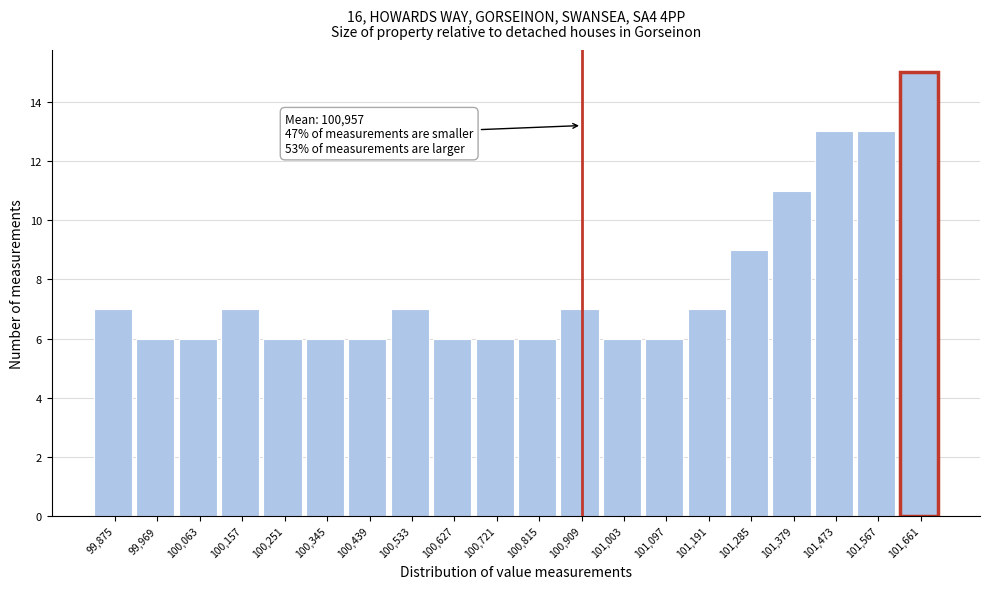

Reading right to left, what are all the values shown in this chart?

101,661=15	101,567=13	101,473=13	101,379=11	101,285=9	101,191=7	101,097=6	101,003=6	100,909=7	100,815=6	100,721=6	100,627=6	100,533=7	100,439=6	100,345=6	100,251=6	100,157=7	100,063=6	99,969=6	99,875=7